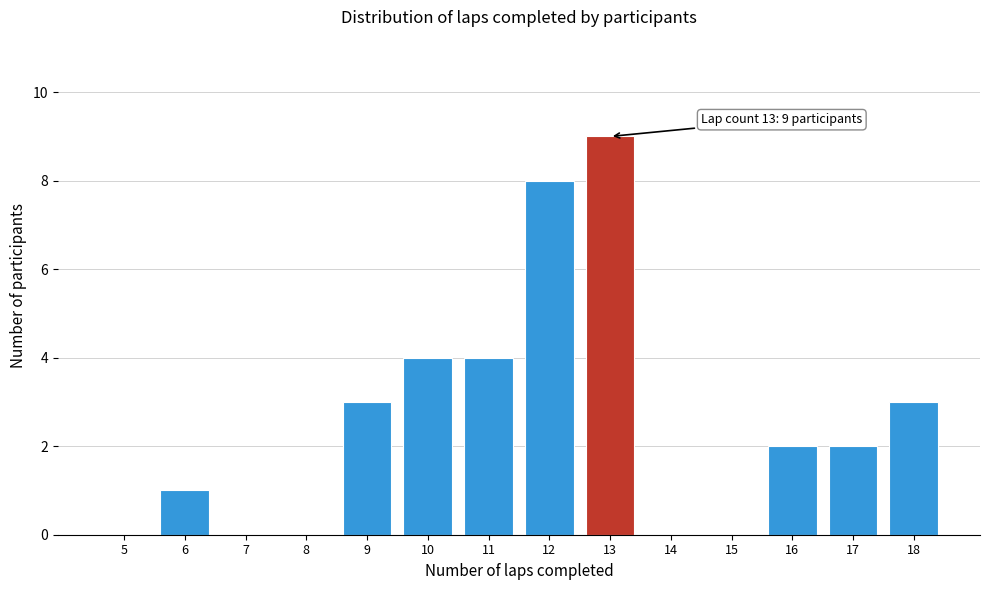

Reading right to left, list all the values displayed in this chart.

18=3	17=2	16=2	15=0	14=0	13=9	12=8	11=4	10=4	9=3	8=0	7=0	6=1	5=0